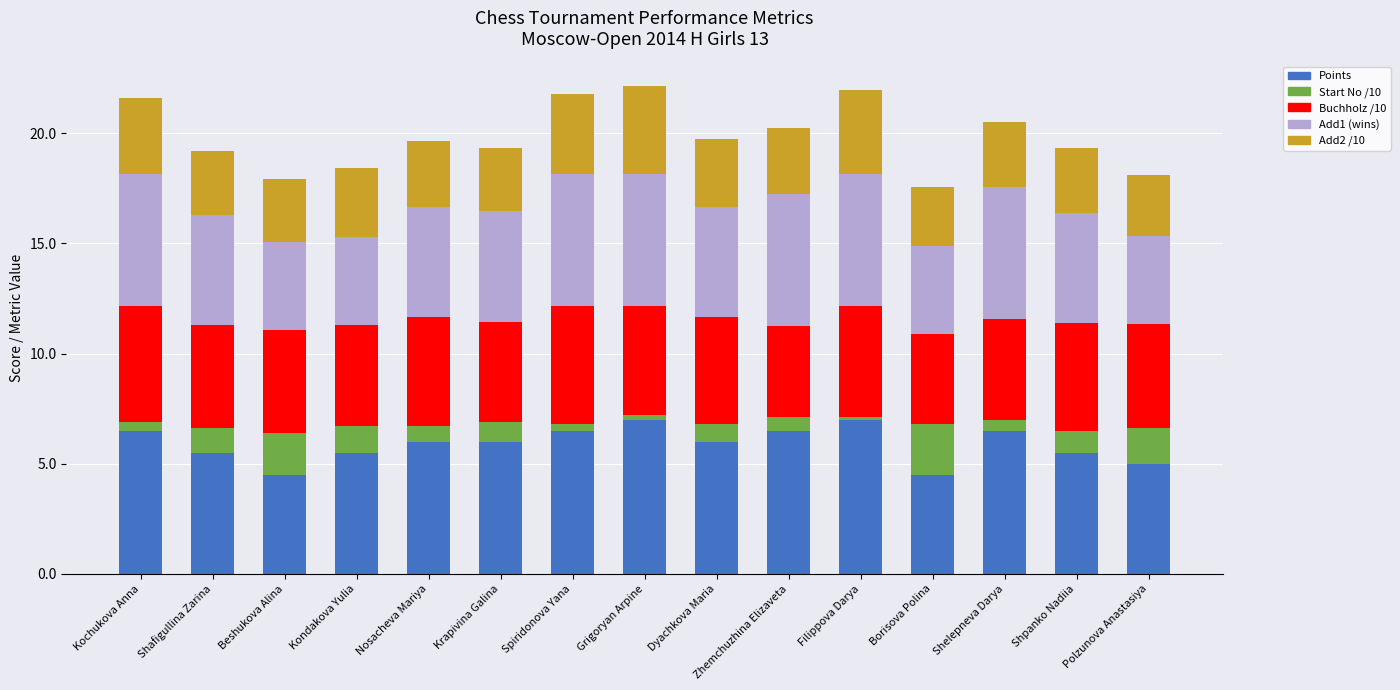

Does the chart contain any negative values?

No